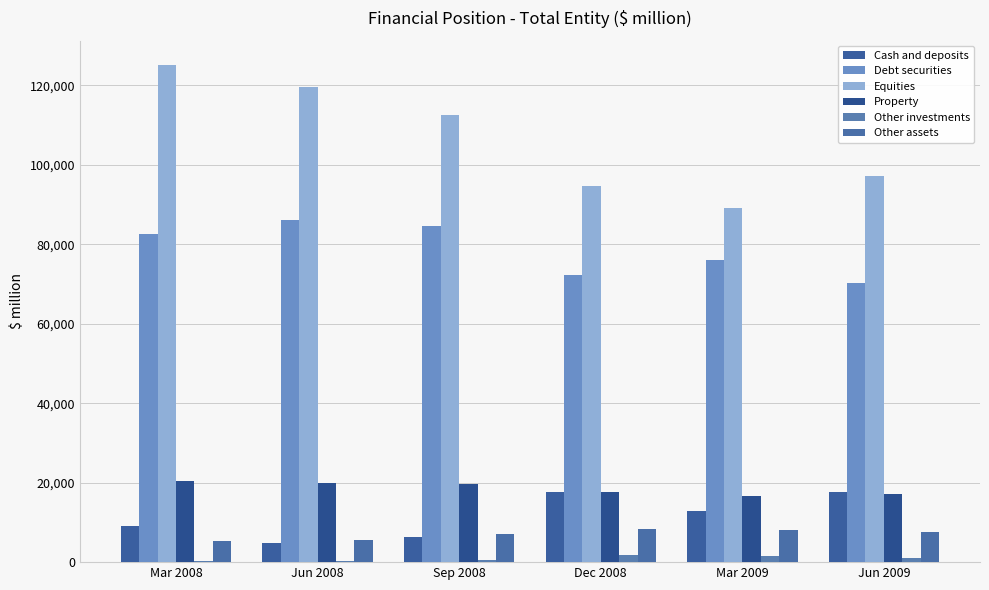

How many data points in Other assets are above 7663?

3